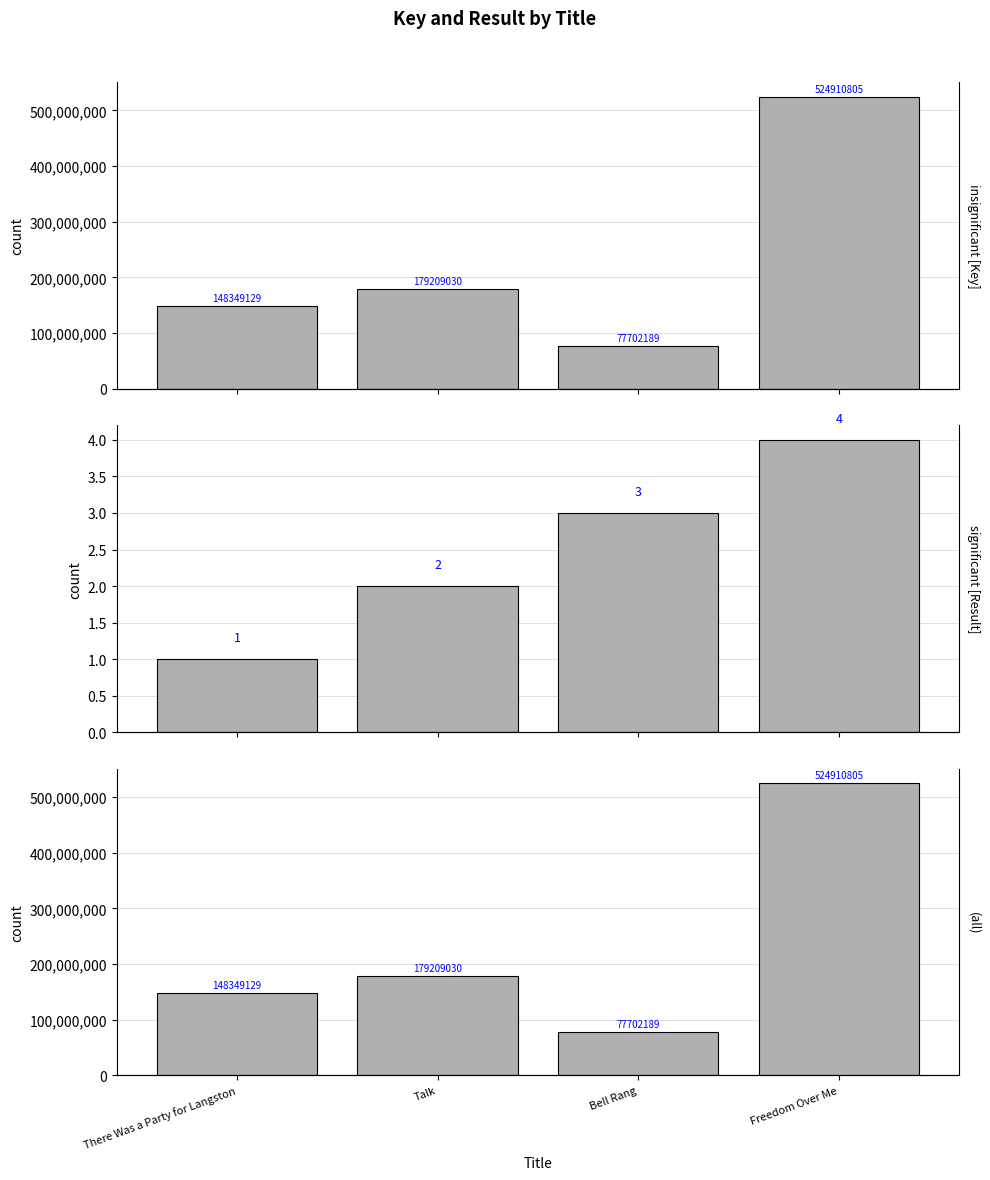

Reading left to right, what are all the values shown in this chart?

Key: 148349129	179209030	77702189	524910805
Result: 1	2	3	4
Key (all): 148349129	179209030	77702189	524910805